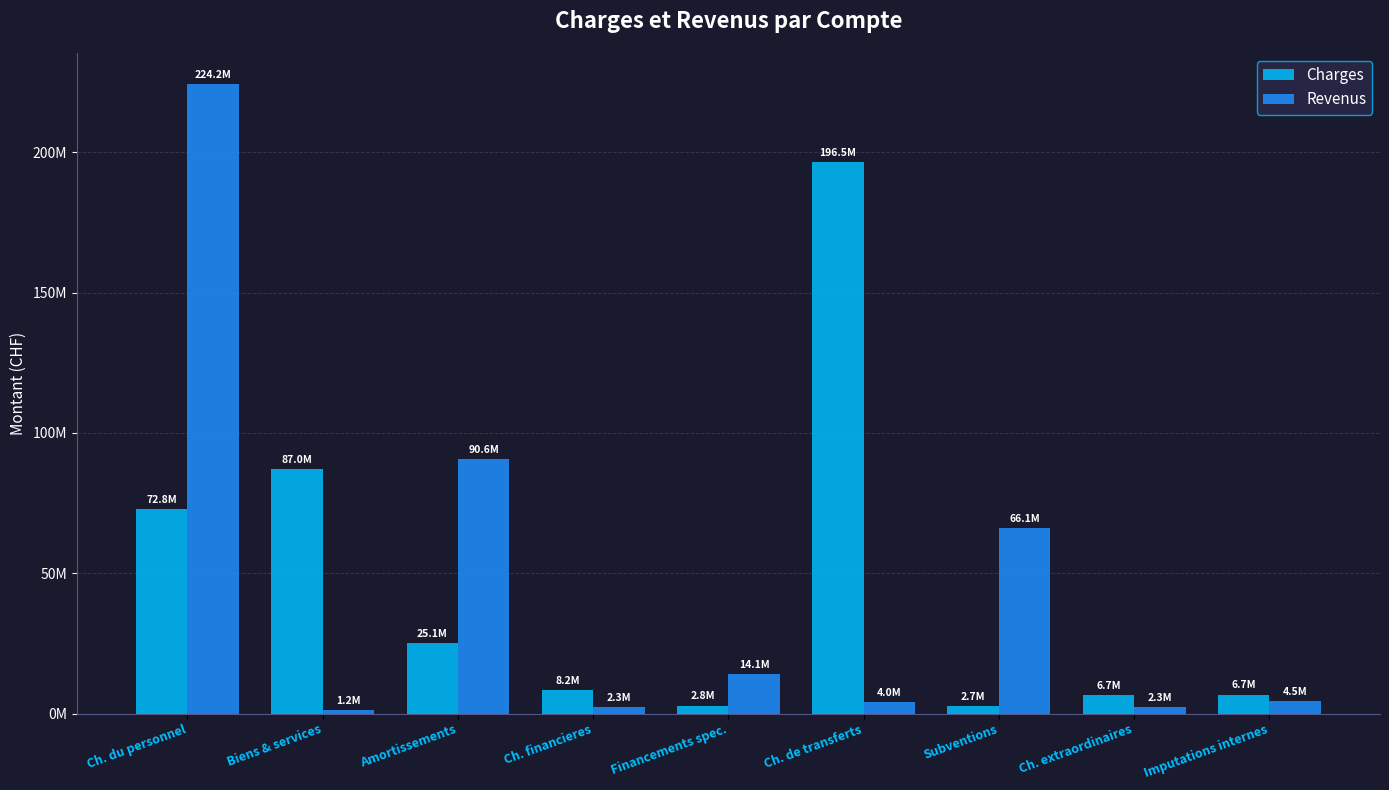

What are all the series names shown in the legend?

Charges, Revenus